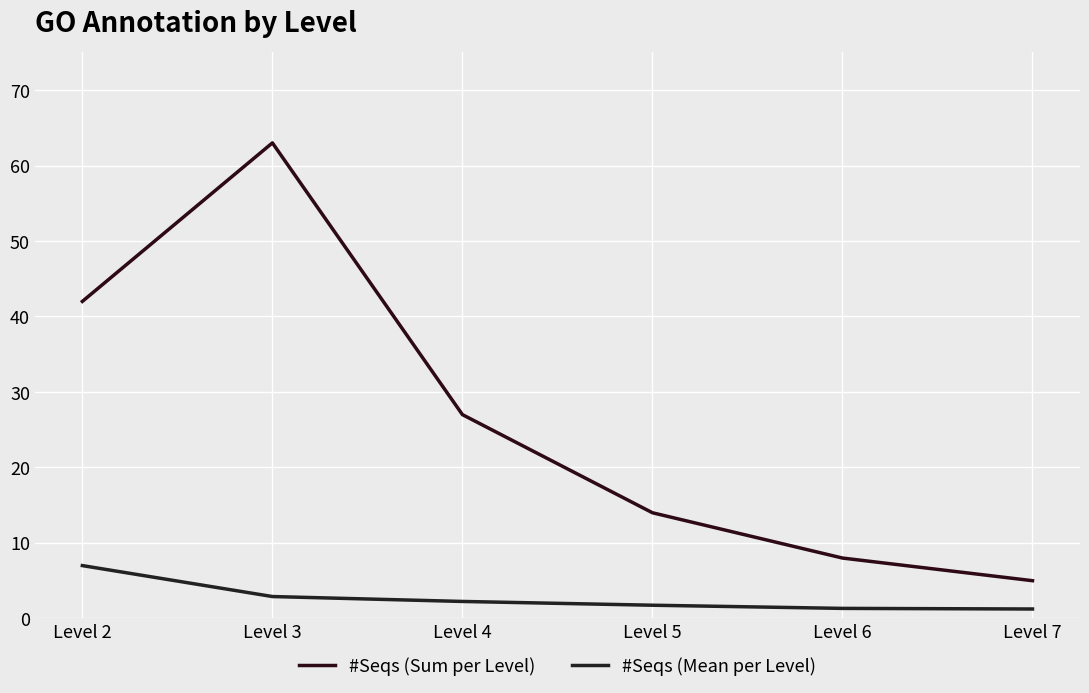

What are all the series names shown in the legend?

#Seqs (Sum per Level), #Seqs (Mean per Level)